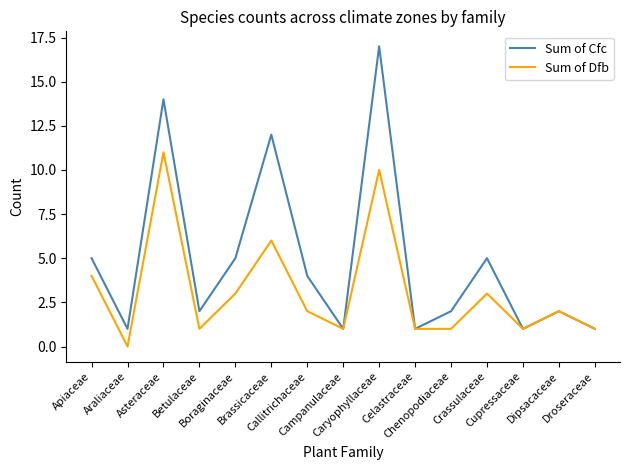

What are all the series names shown in the legend?

Sum of Cfc, Sum of Dfb